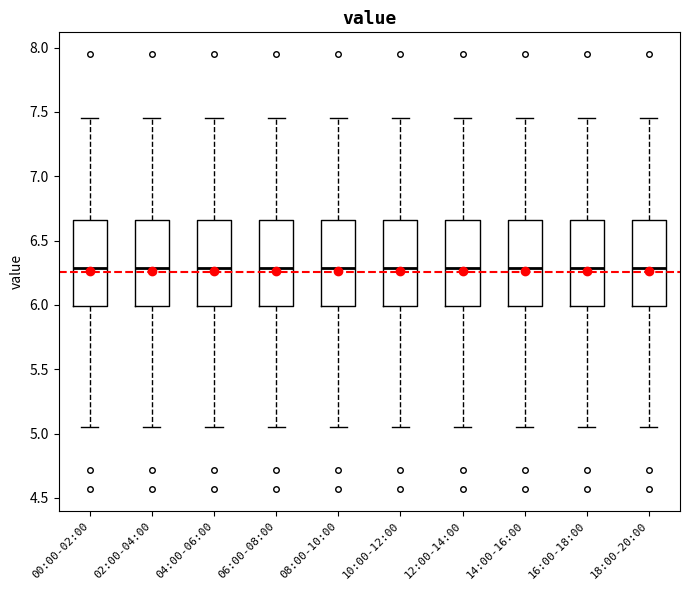

Reading left to right, read every box against the y-axis: the position of its median line, the range the box covers, and the ends of its whiskers. The values are not printed on the chart, so give them approximately, as read against the axis.

00:00-02:00: median 6.30, box 6.00 to 6.65, whiskers 5.05 to 7.45
02:00-04:00: median 6.30, box 6.00 to 6.65, whiskers 5.05 to 7.45
04:00-06:00: median 6.30, box 6.00 to 6.65, whiskers 5.05 to 7.45
06:00-08:00: median 6.30, box 6.00 to 6.65, whiskers 5.05 to 7.45
08:00-10:00: median 6.30, box 6.00 to 6.65, whiskers 5.05 to 7.45
10:00-12:00: median 6.30, box 6.00 to 6.65, whiskers 5.05 to 7.45
12:00-14:00: median 6.30, box 6.00 to 6.65, whiskers 5.05 to 7.45
14:00-16:00: median 6.30, box 6.00 to 6.65, whiskers 5.05 to 7.45
16:00-18:00: median 6.30, box 6.00 to 6.65, whiskers 5.05 to 7.45
18:00-20:00: median 6.30, box 6.00 to 6.65, whiskers 5.05 to 7.45